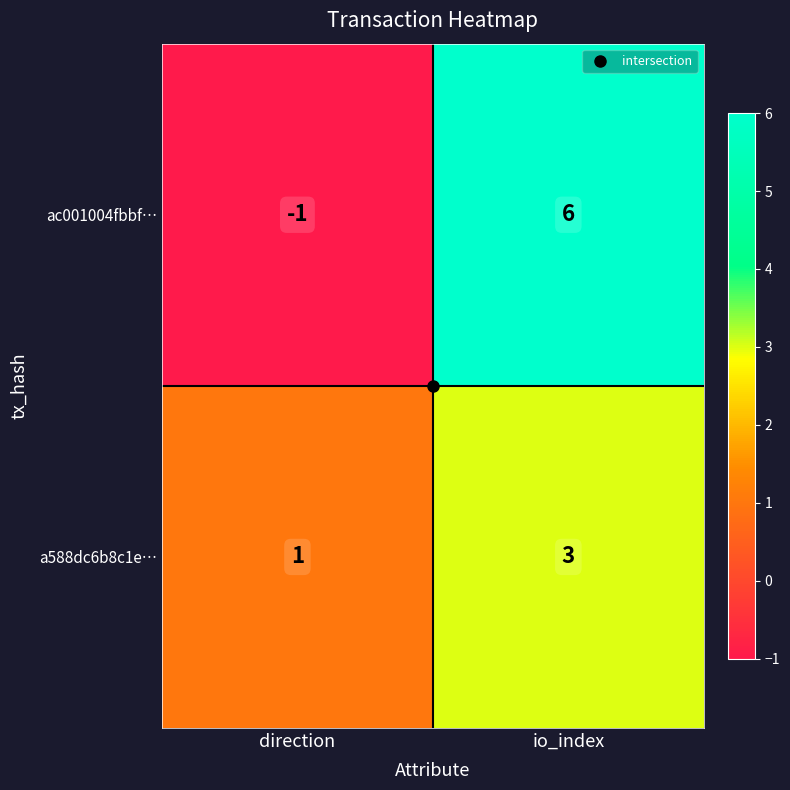

At which label does a588dc6b8c1e… reach its minimum?

direction